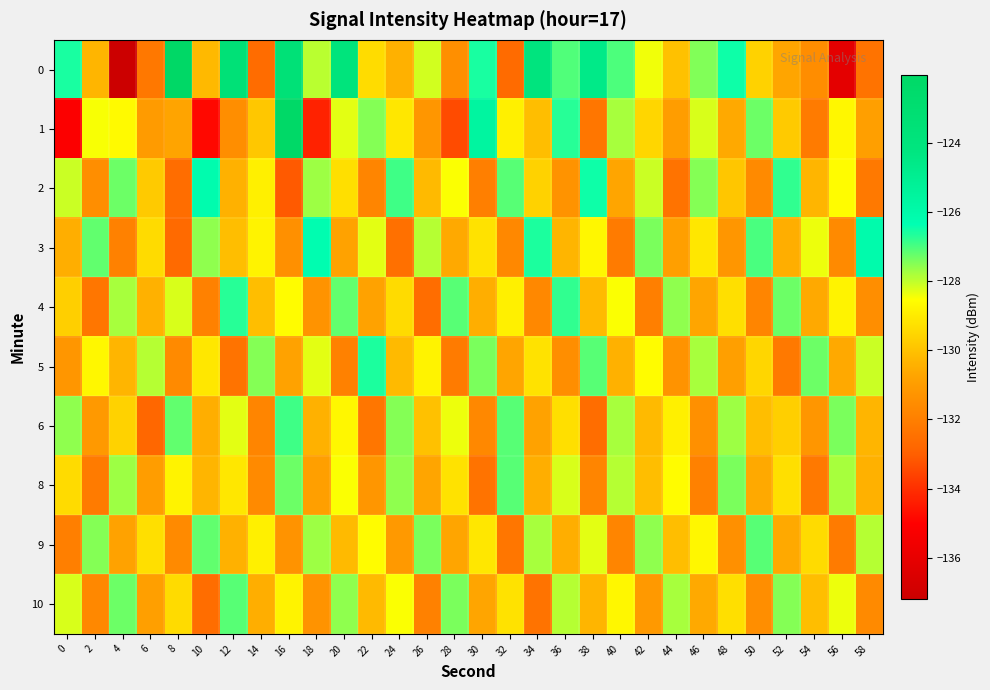

What is the difference between the highest and lowest values at 10?

8.6